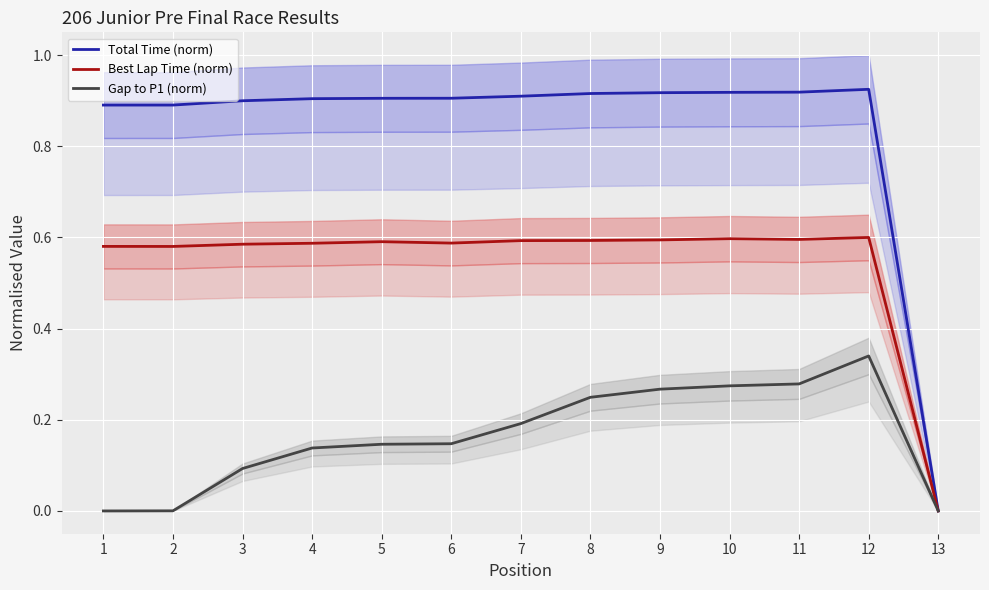

What are all the series names shown in the legend?

Total Time (norm), Best Lap Time (norm), Gap to P1 (norm)